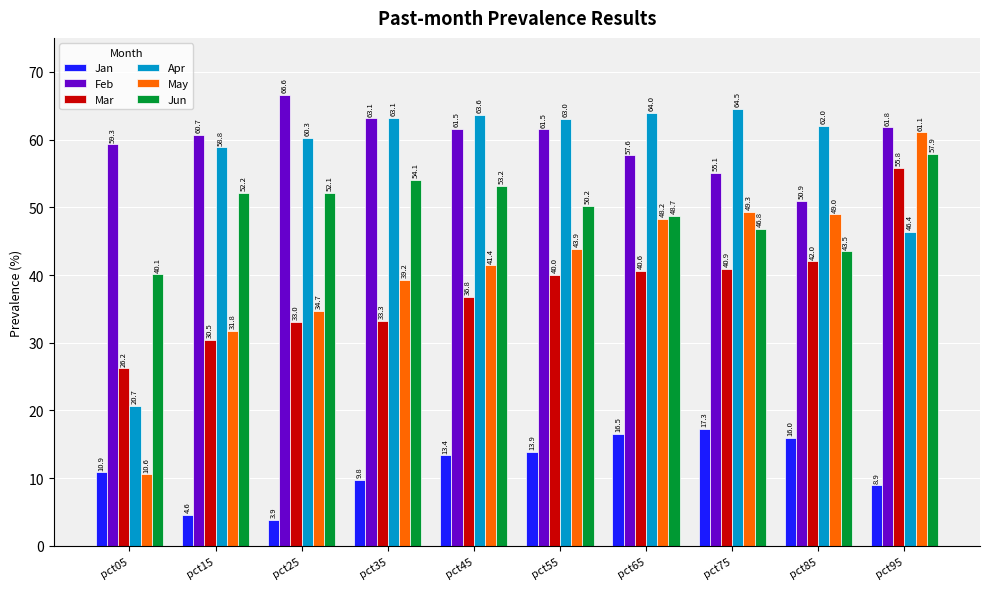

At which category does the chart reach its minimum across all series?

pct25